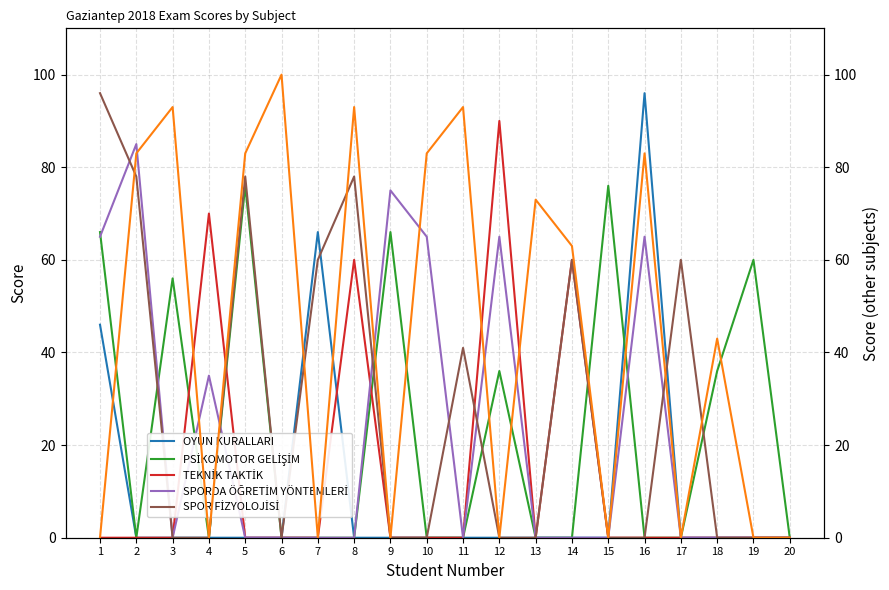

Between which two adjacent categories do OYUN KURALLARI and TEKNİK TAKTİK first intersect?

7 and 8